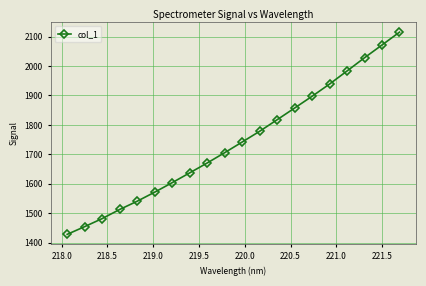

What is the average value?

1741.7